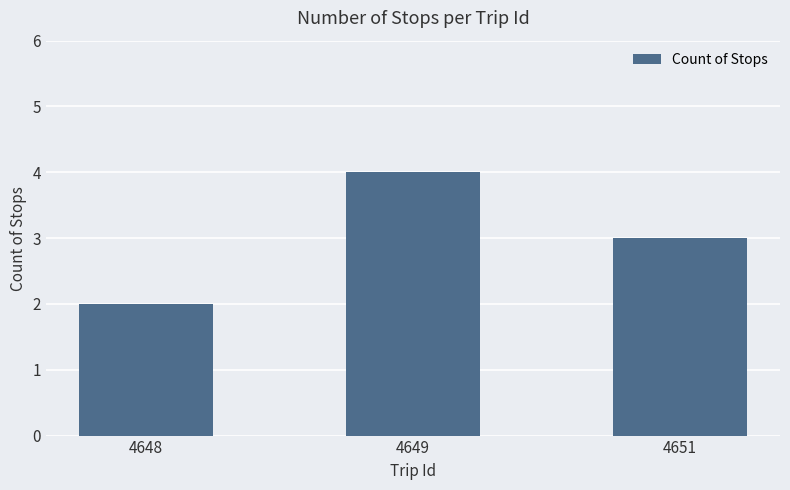

Approximately how many times larger is the value at 4651 compared to 4648?

1.5